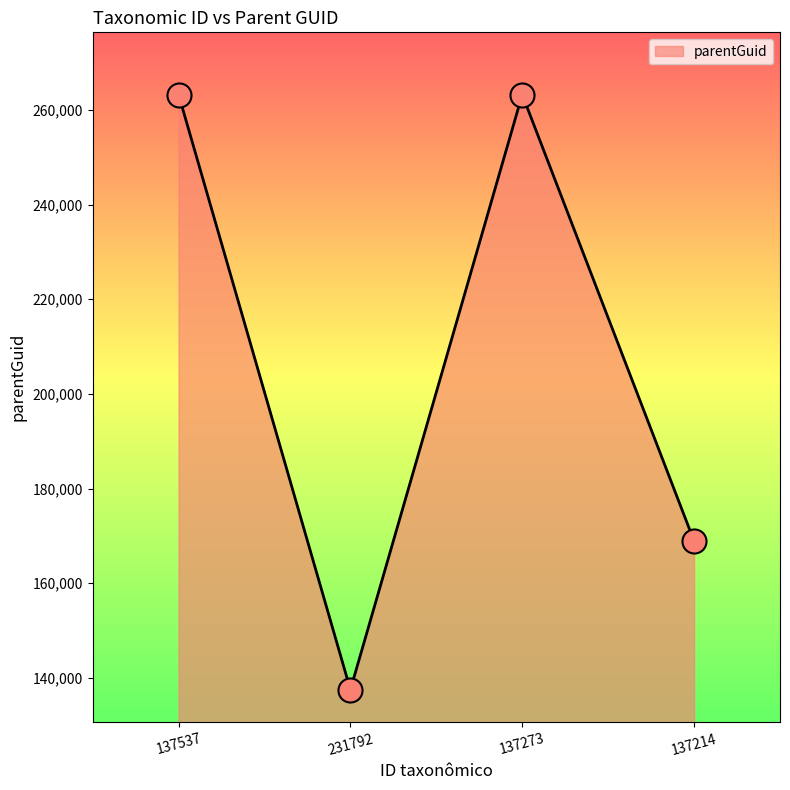

What is the ratio of the value at 137273 to the value at 137214?

1.6